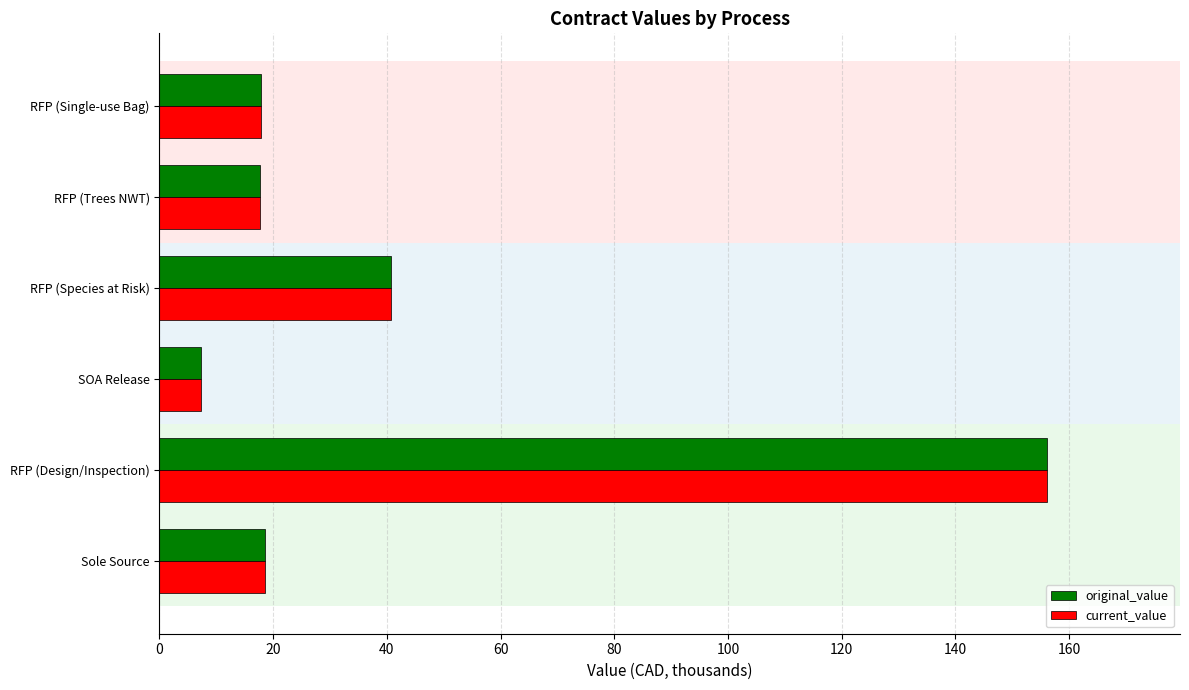

What is the total value across all series at RFP (Single-use Bag)?

35.8